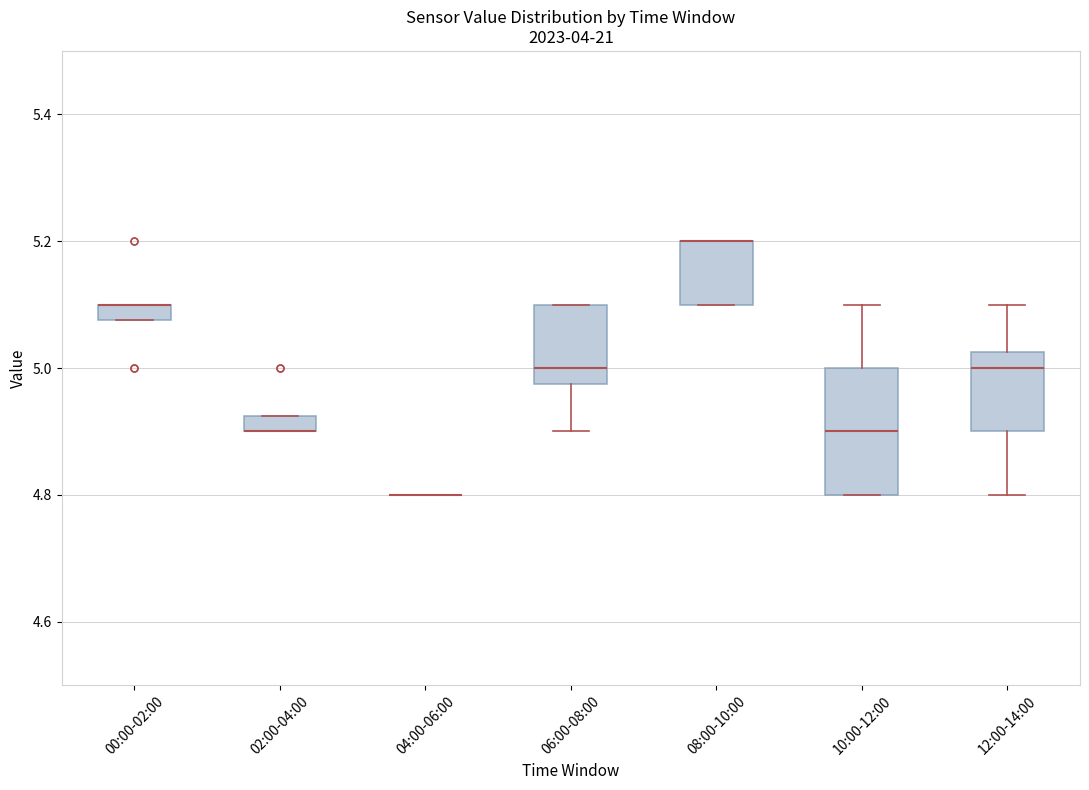

Where does the upper whisker of the box for 12:00-14:00 end on the y-axis? The values are not printed on the chart, so give them approximately, as read against the axis.

5.10